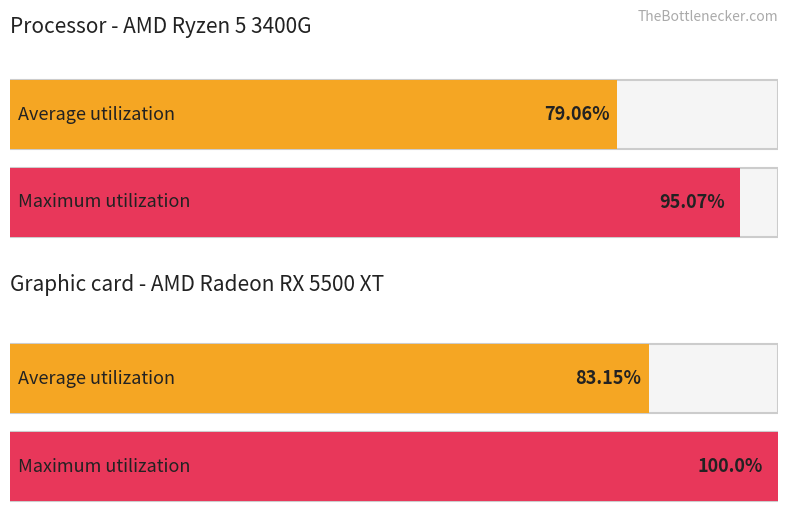

How many distinct data groups are displayed?

2